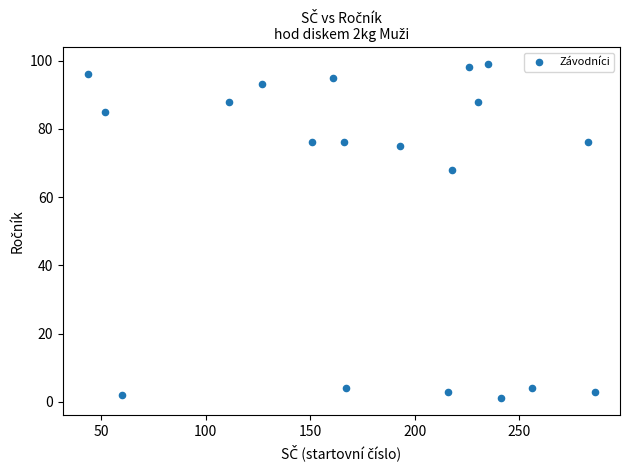

What Y value in the scatter plot is closest to 50?

68